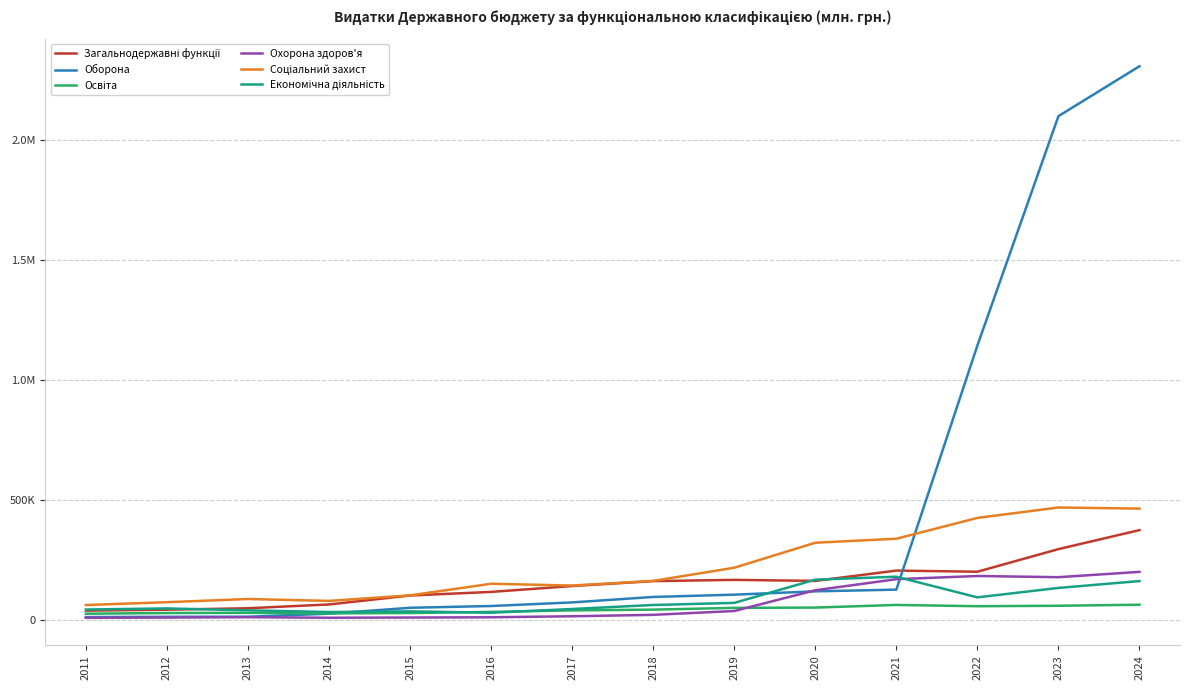

What is the lowest value of the Оборона series?

13241.1